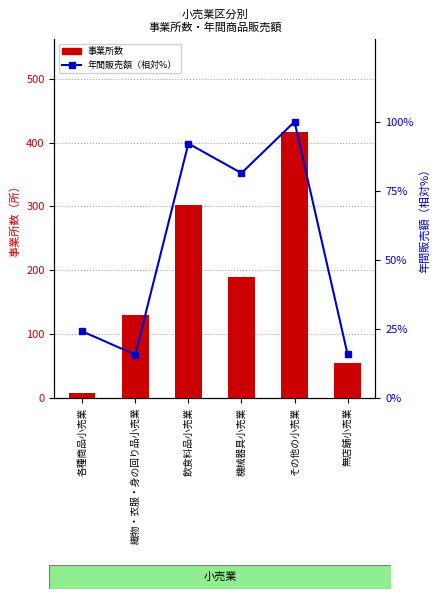

What is the lowest value of the 事業所数 series?

7.0